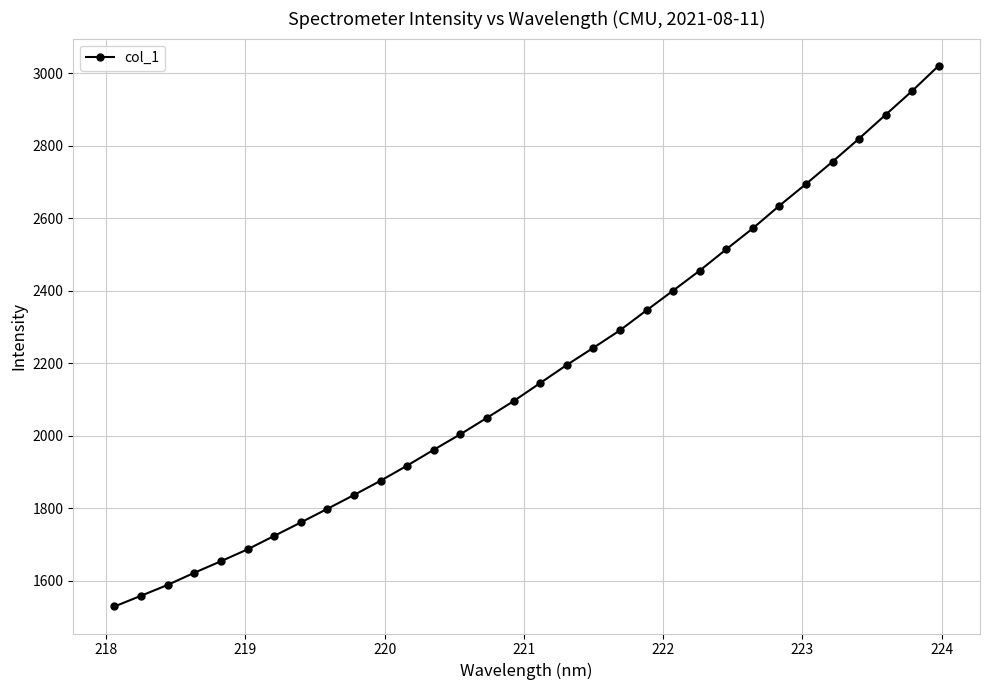

What is the maximum value shown in the chart?

3021.4